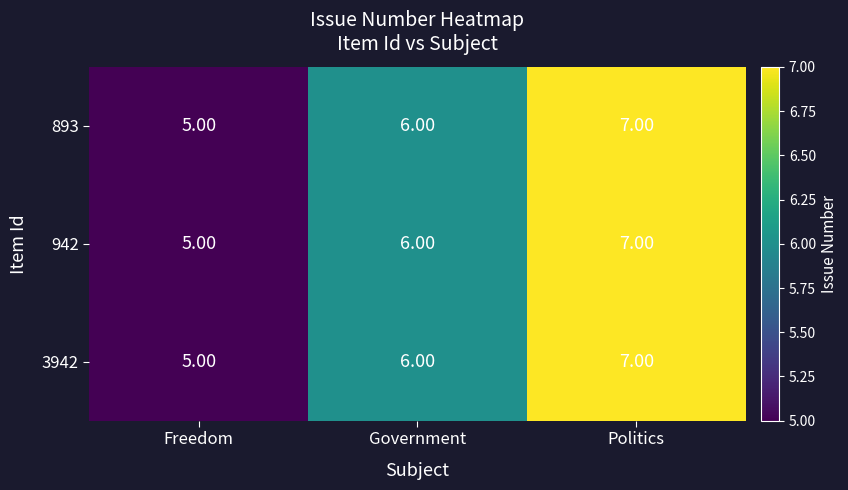

What is the average value of the 893 series?

6